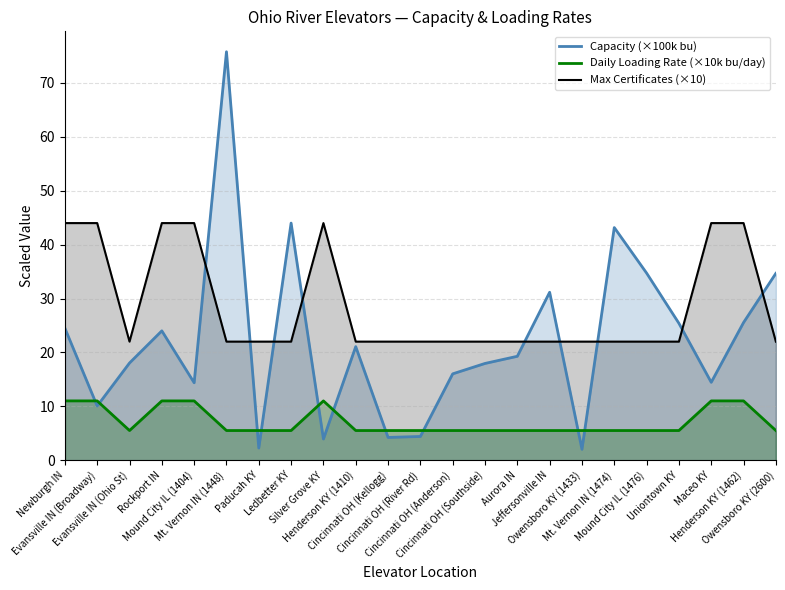

Does the chart display data point markers on the line(s)?

No